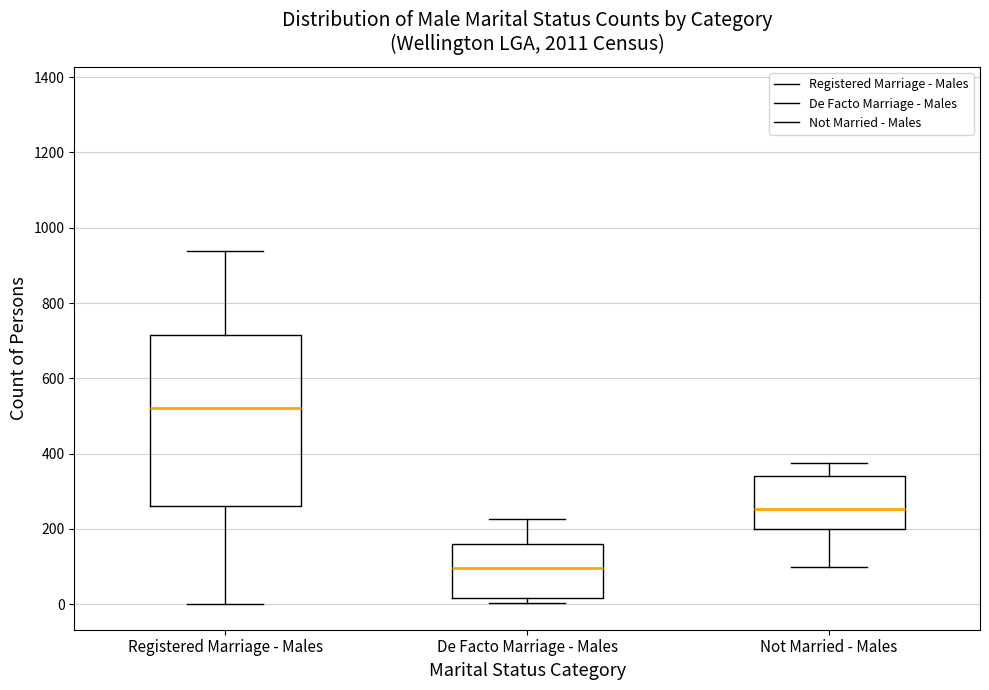

Reading left to right, transcribe this box plot: for each box, give where its median line is, the range the box spans, and where its two whiskers end, as read against the y-axis. The values are not printed on the chart, so give them approximately, as read against the axis.

Registered Marriage - Males: median 520, box 260 to 720, whiskers 0 to 940
De Facto Marriage - Males: median 100, box 20 to 160, whiskers 0 to 220
Not Married - Males: median 260, box 200 to 340, whiskers 100 to 380